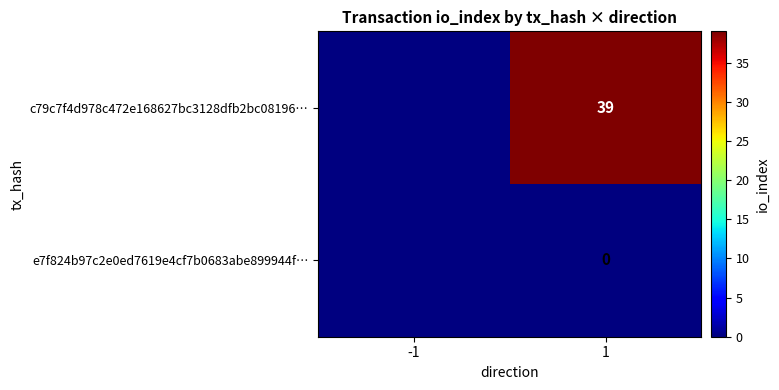

Which category has the lowest value across all series?

1